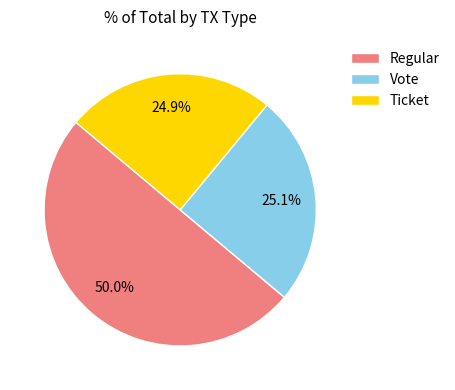

Which slice is the largest?

Regular